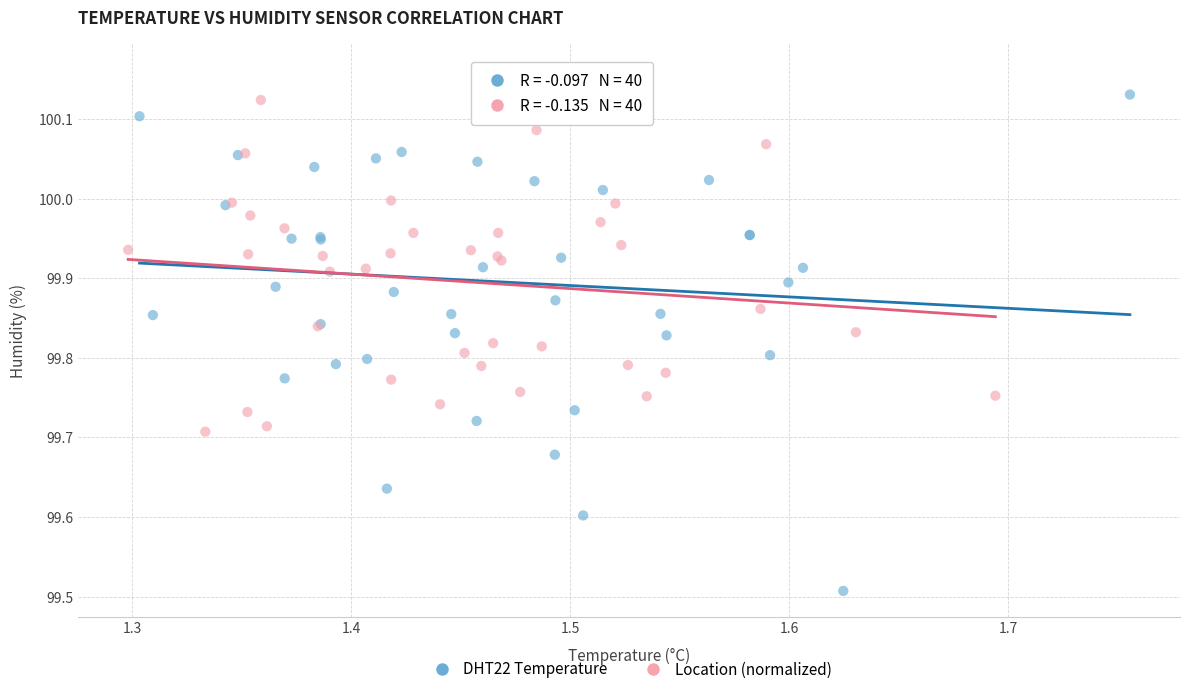

What are all the series names shown in the legend?

DHT22 Temperature, Location (normalized)